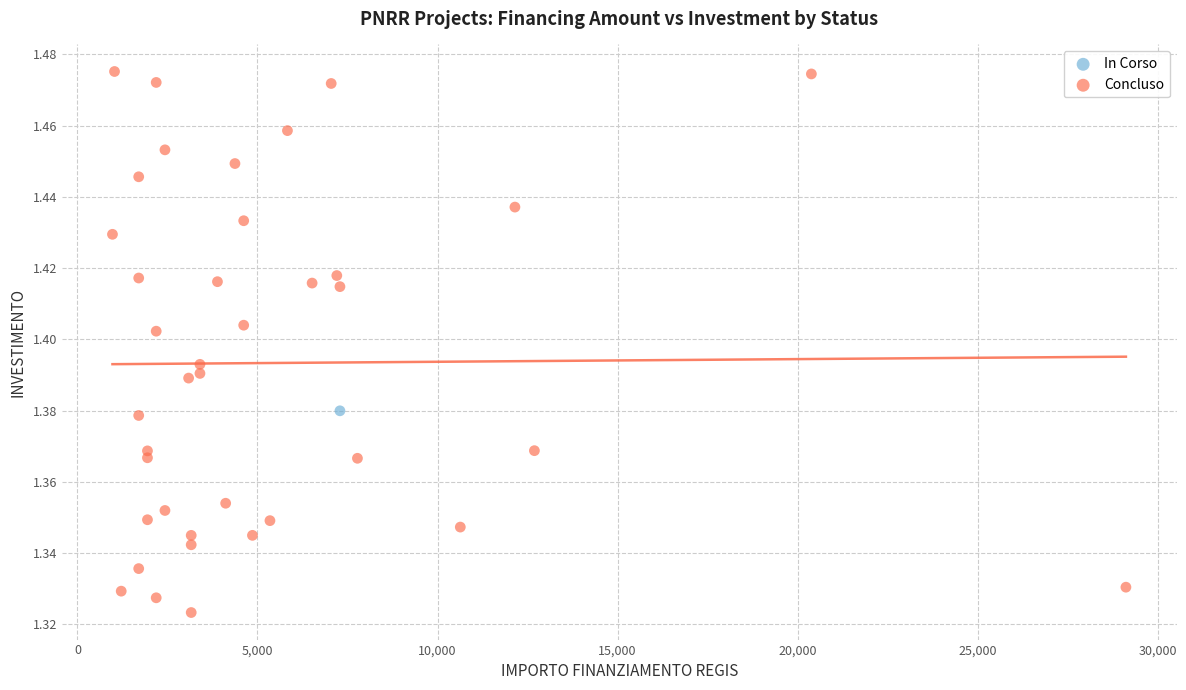

What are all the series names shown in the legend?

In Corso, Concluso